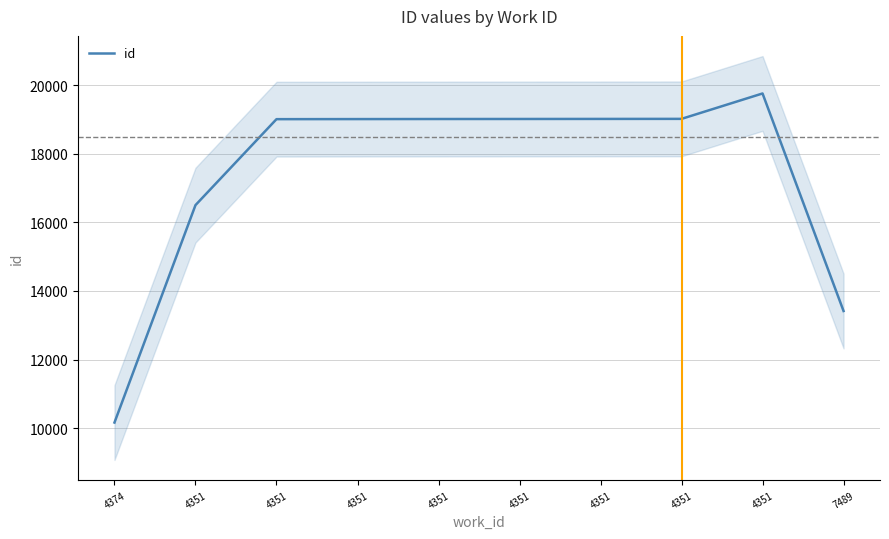

How many points are higher than both their immediate neighbors (excluding endpoints)?

1